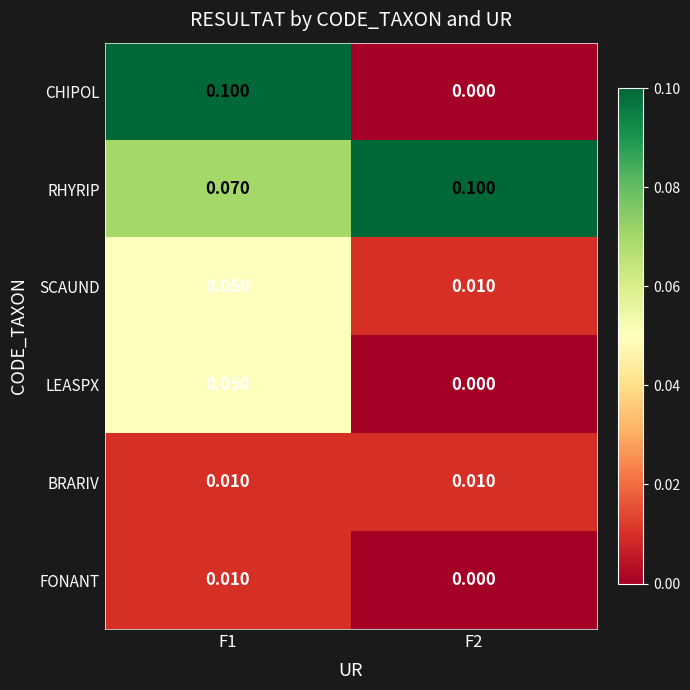

Between F1 and F2, which series saw the biggest shift?

CHIPOL